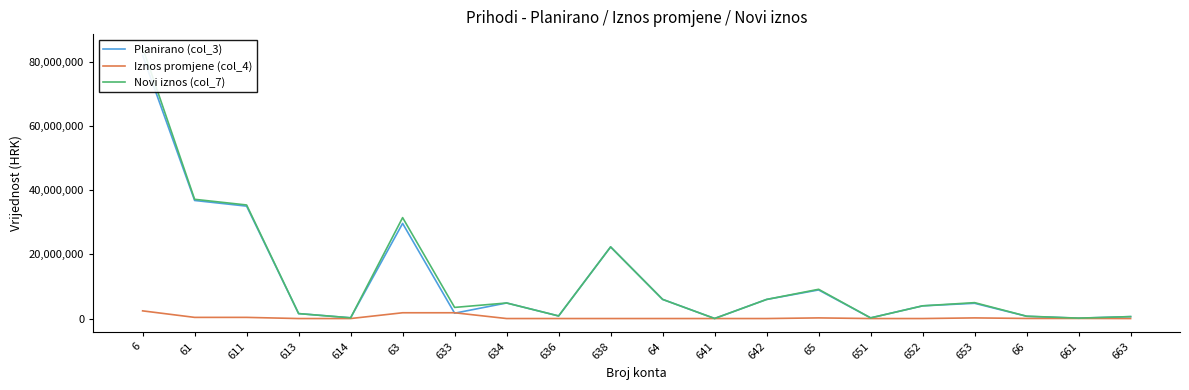

What are all the series names shown in the legend?

Planirano (col_3), Iznos promjene (col_4), Novi iznos (col_7)